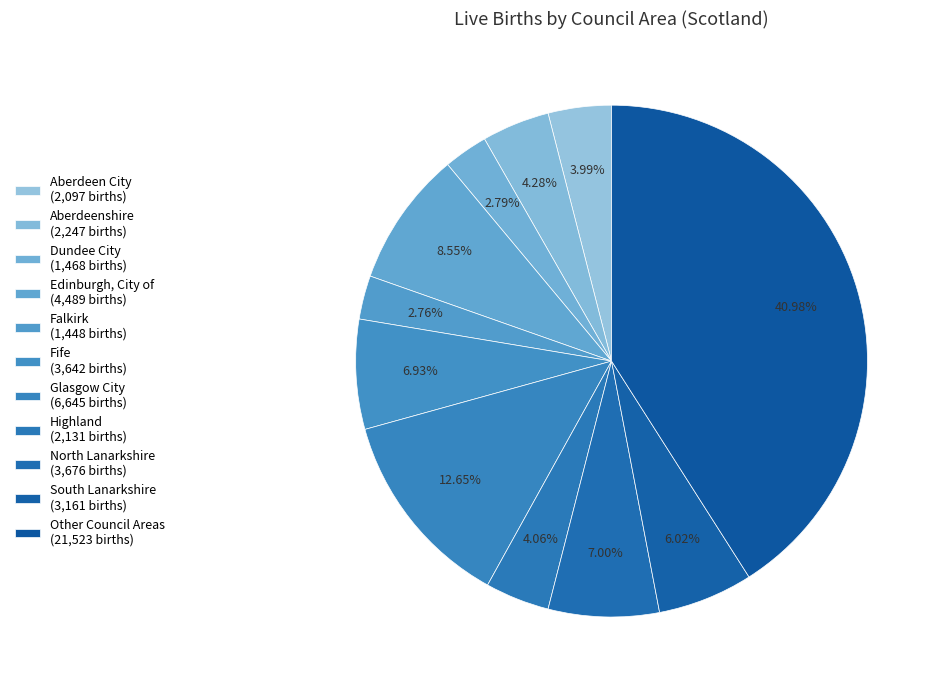

Count the number of slices in the pie.

11